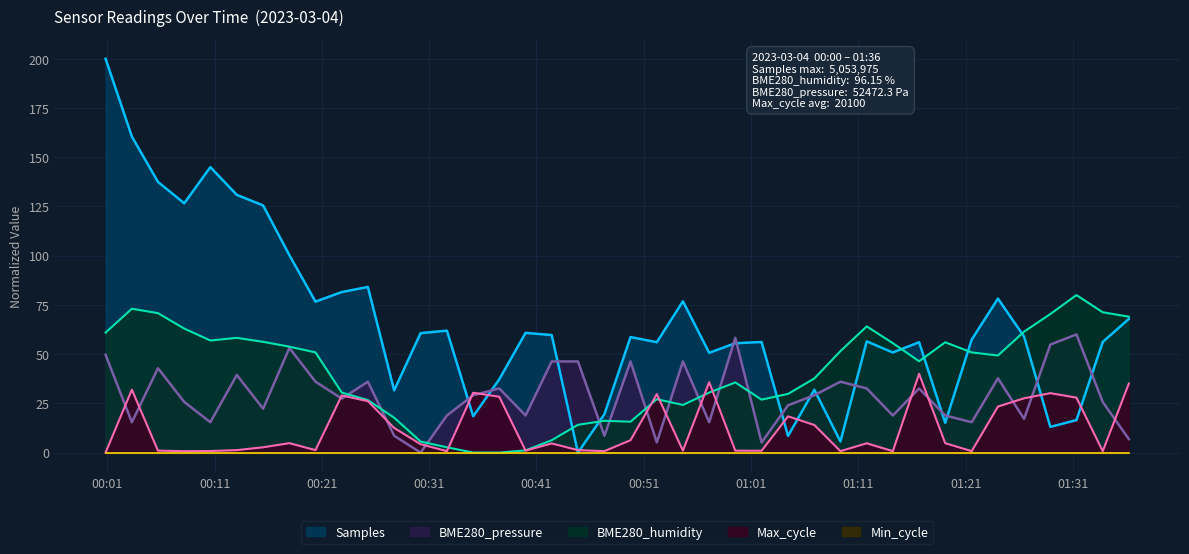

What is the greatest value displayed?

200.0